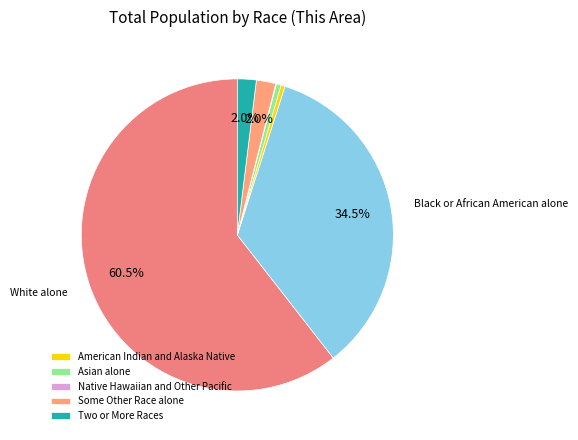

Count the number of slices in the pie.

7